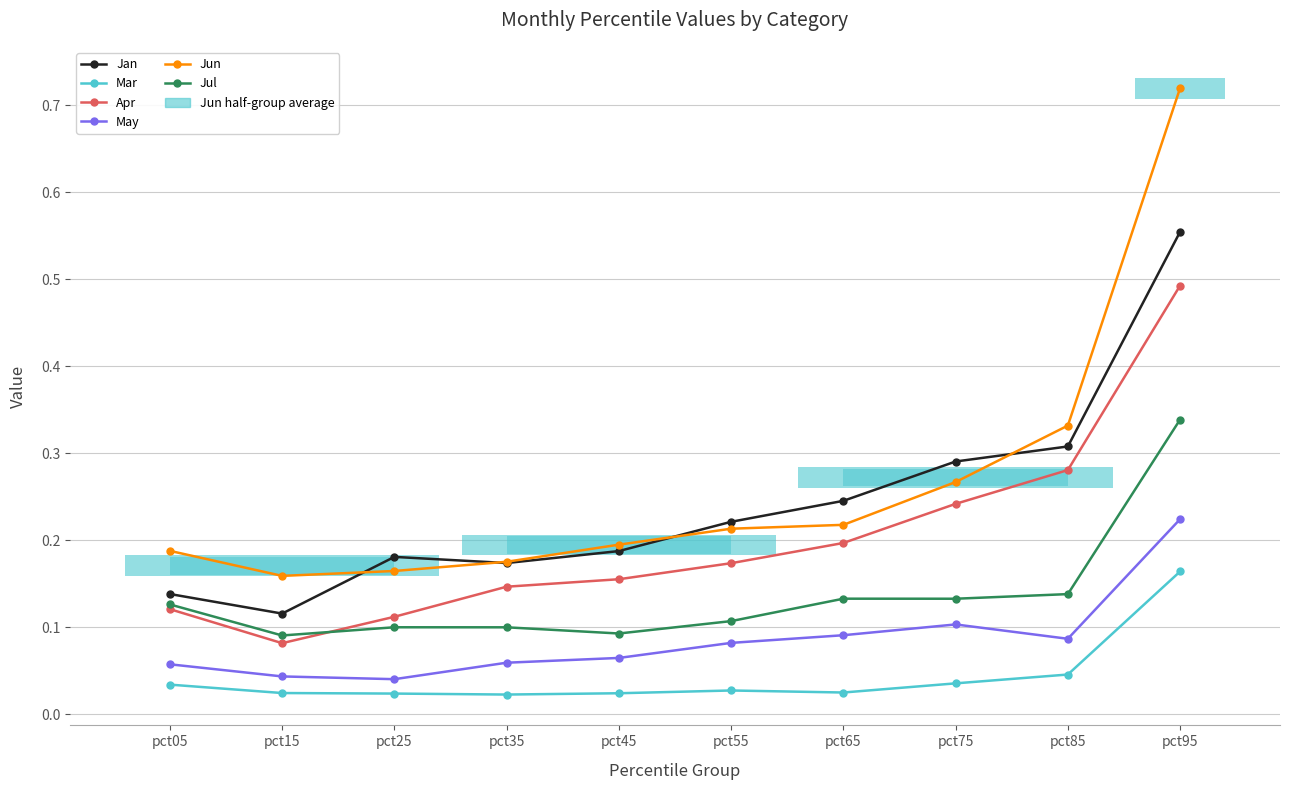

What is the sum of the Apr values at pct25 and pct75?

0.4